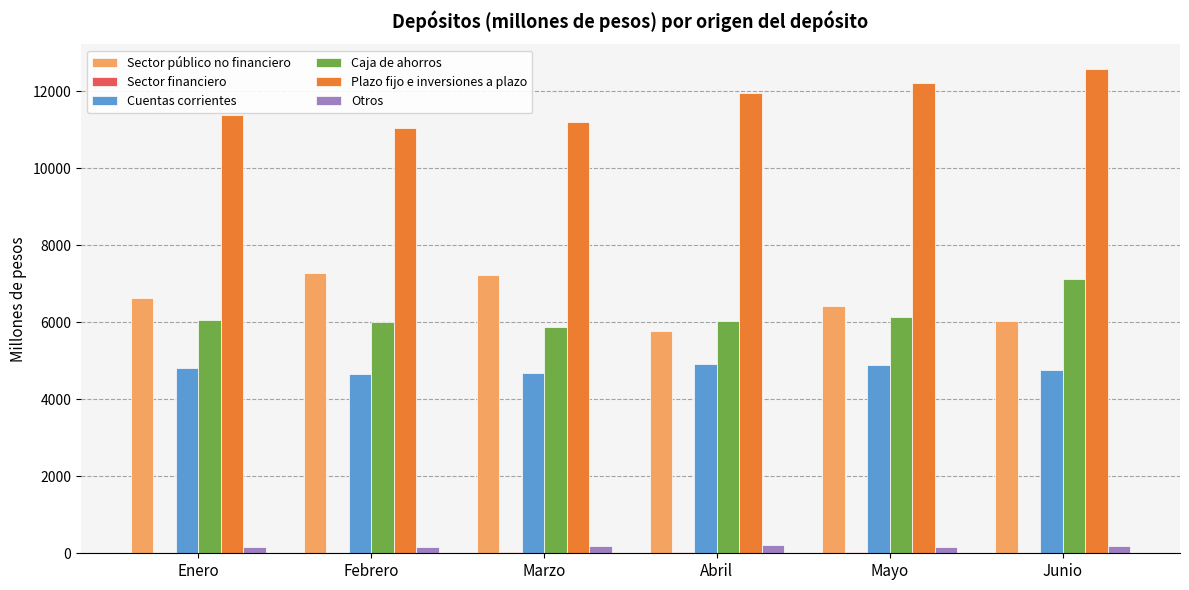

At which label does Plazo fijo e inversiones a plazo first exceed 11960?

Abril